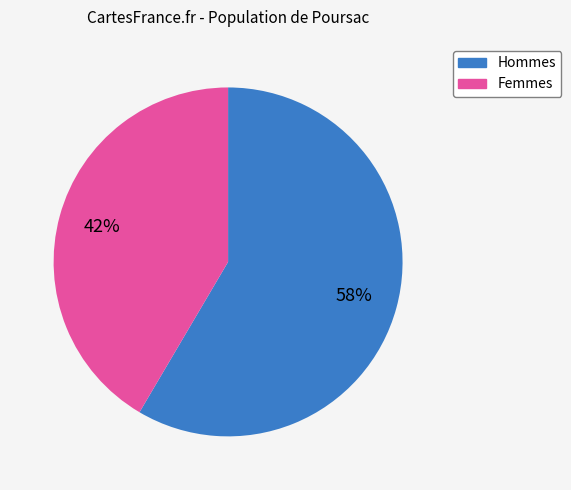

To the nearest percent, what is the average slice percentage?

50%